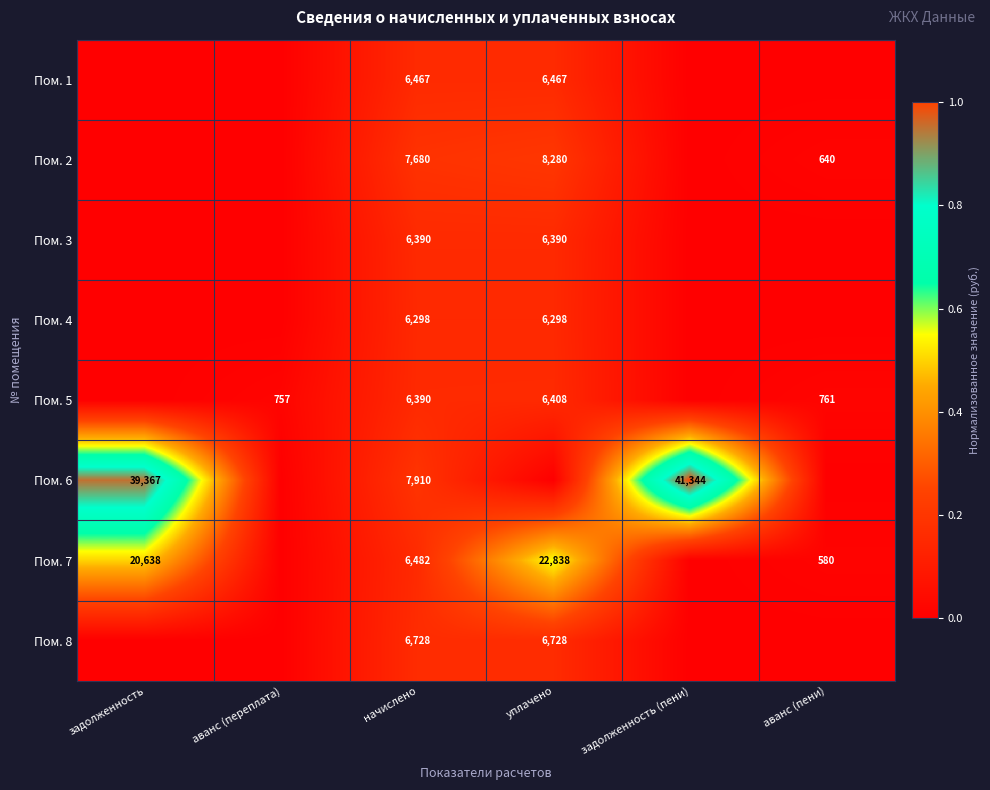

True or false: Пом. 2 has a value of 4796 at начислено.

False